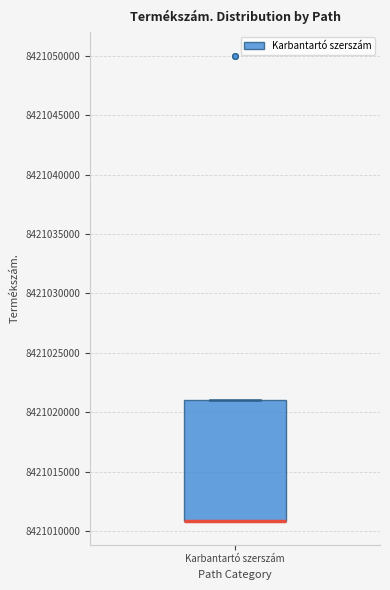

Where is the upper edge of the box for Karbantartó szerszám on the y-axis? The values are not printed on the chart, so give them approximately, as read against the axis.

8421021000